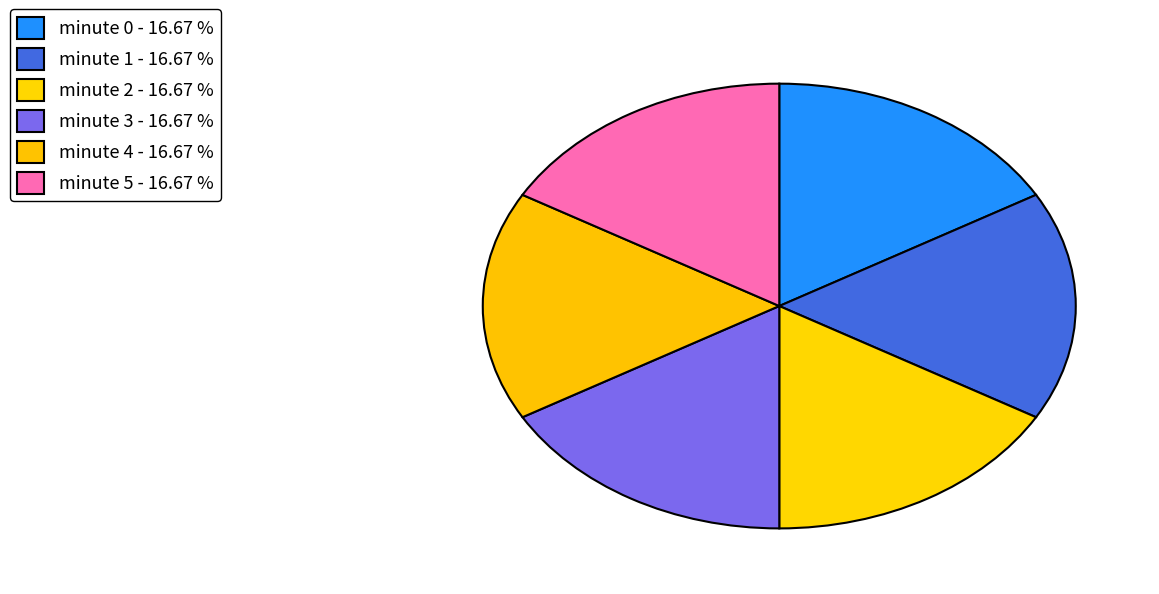

Which slice is the largest?

minute 0